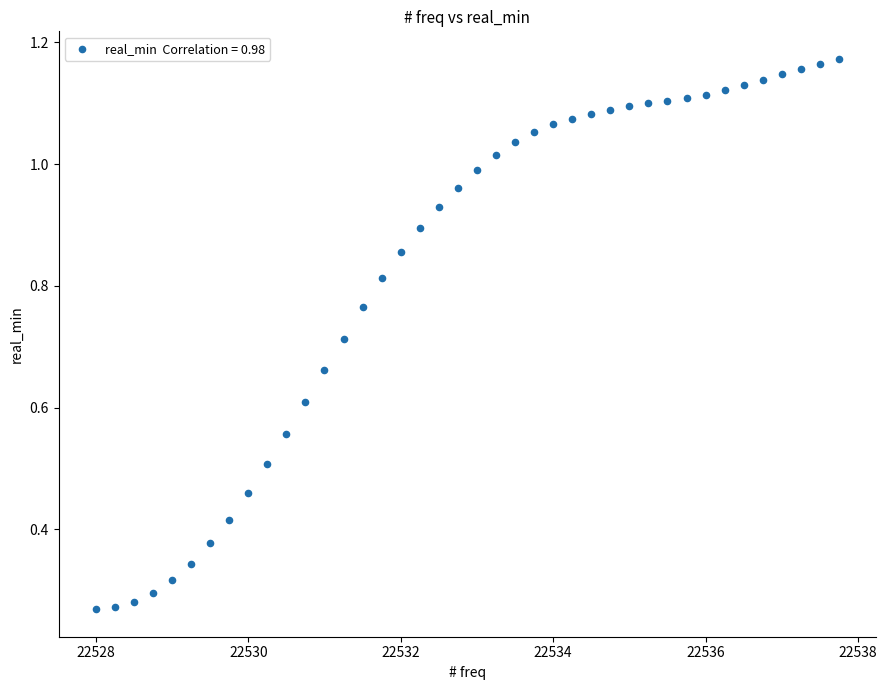

What is the range of X values (max minus min)?

9.8